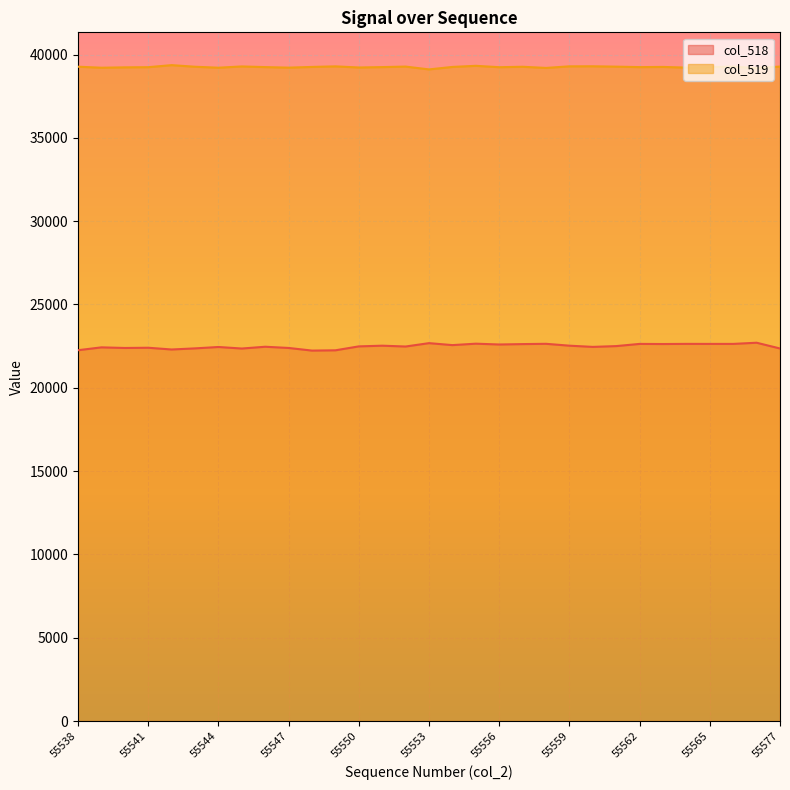

Which label corresponds to the smallest value in the chart?

55548